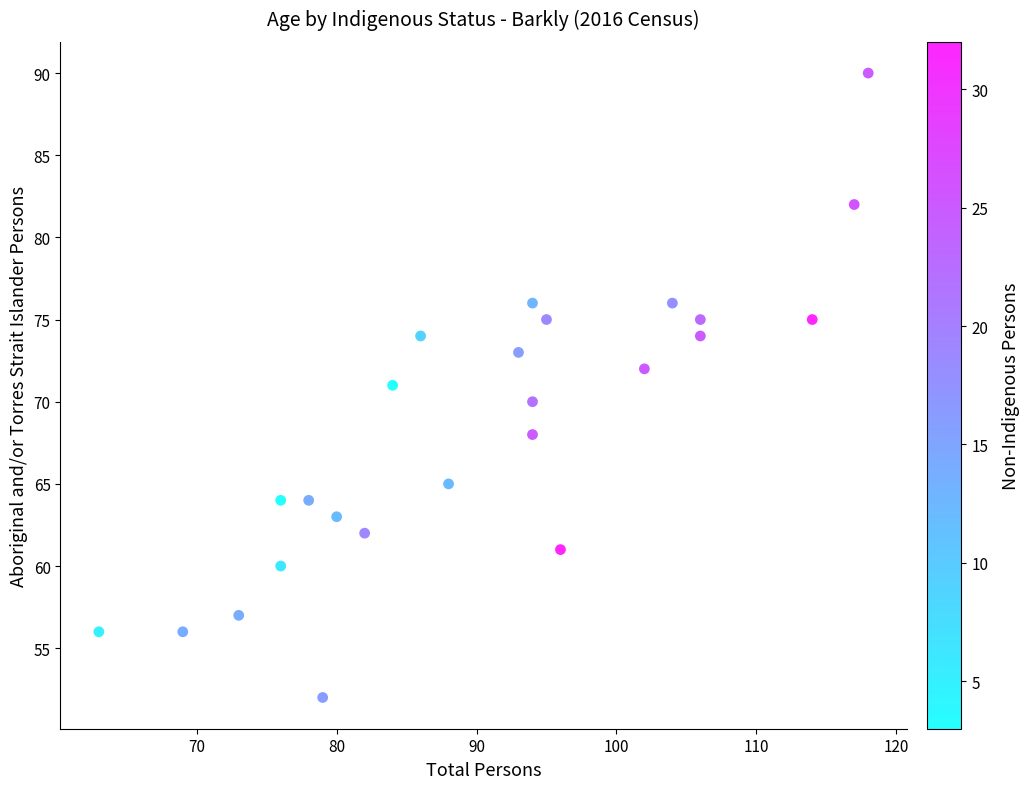

What is the range of Y values (max minus min)?

38